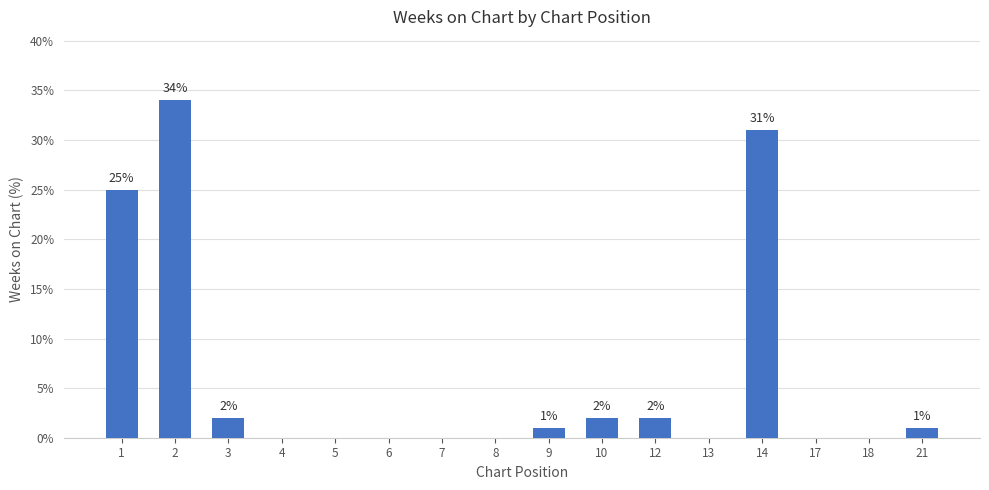

Reading right to left, extract all data points from this chart.

1	0	0	31	0	2	2	1	0	0	0	0	0	2	34	25